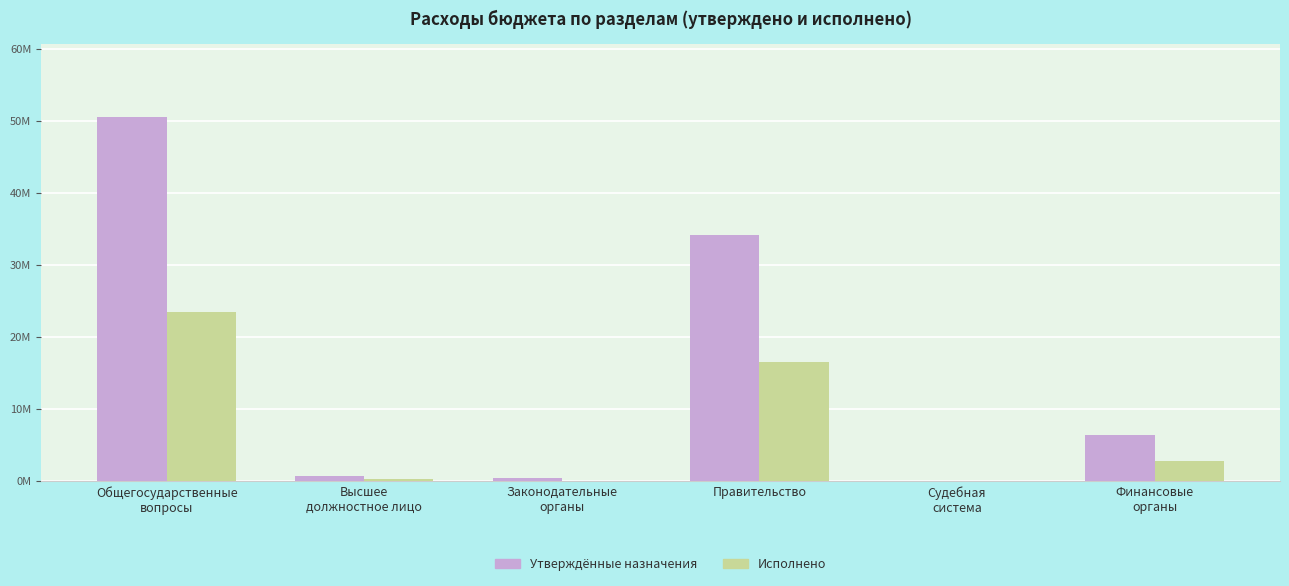

What is the value of the Утверждённые назначения bar at the 6th from the left?

6363300.0